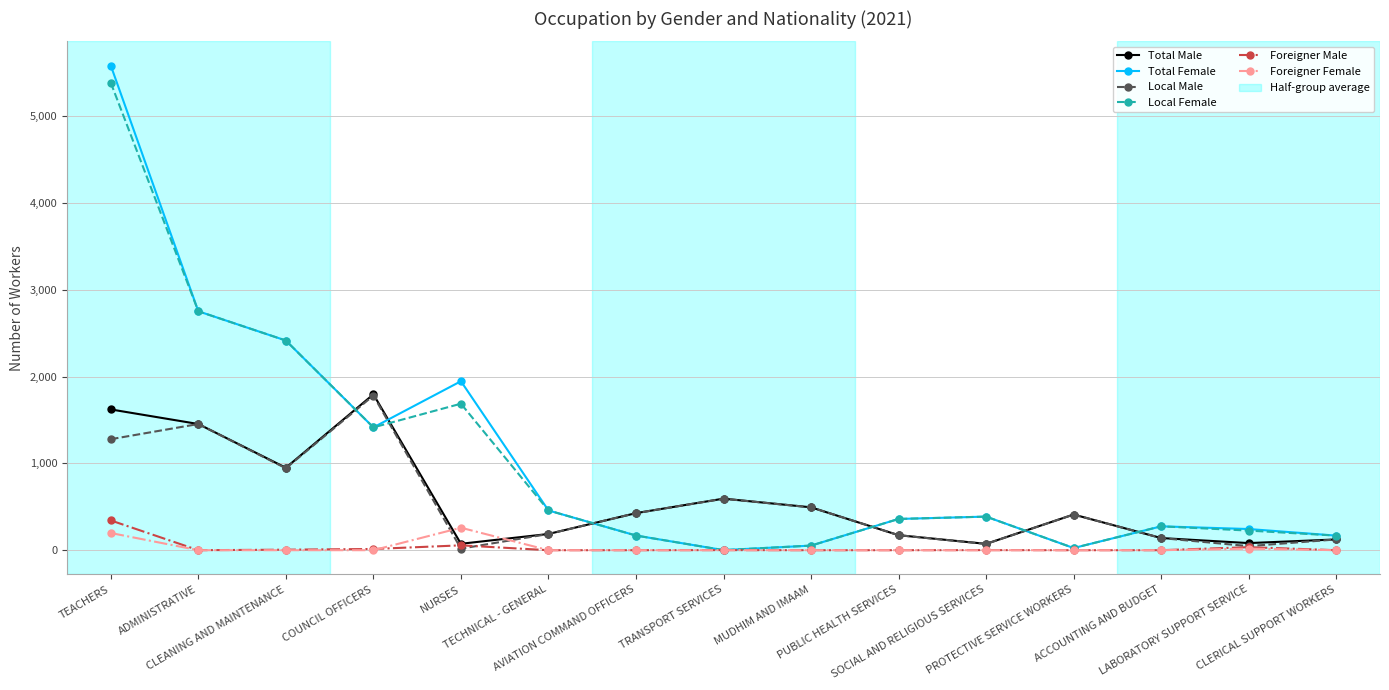

Which series has the largest range (max minus min)?

Total Female